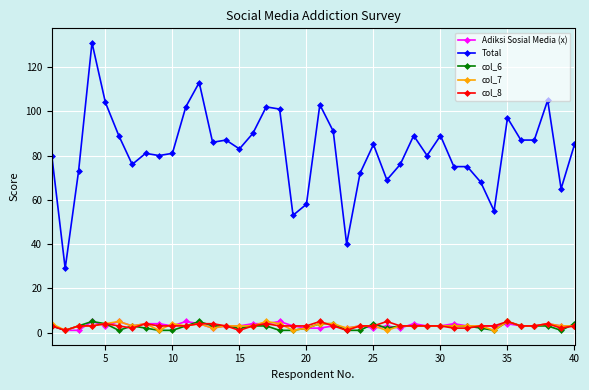

Which series has the largest range (max minus min)?

Total